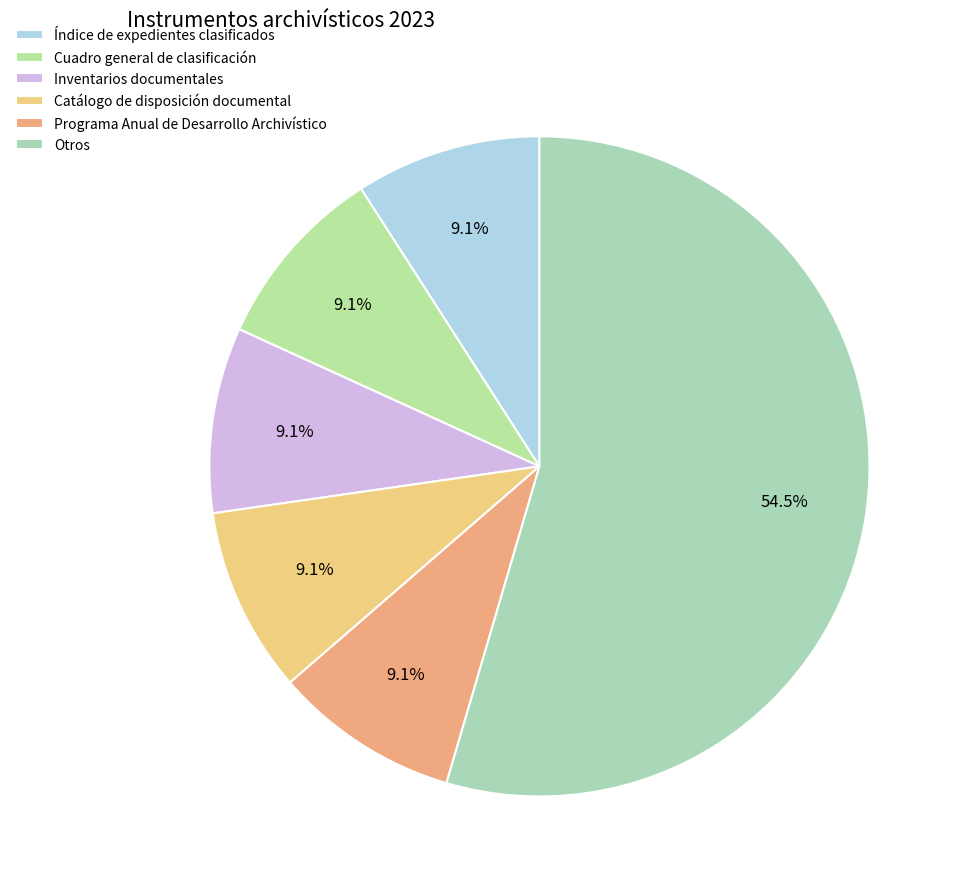

Count the number of slices in the pie.

6